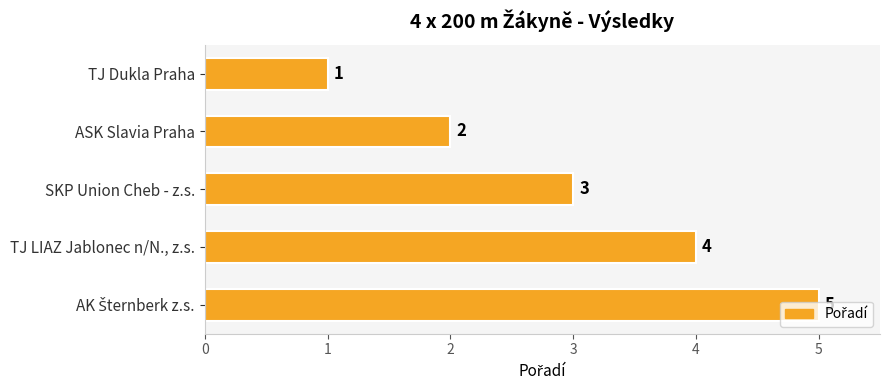

What is the smallest value displayed?

1